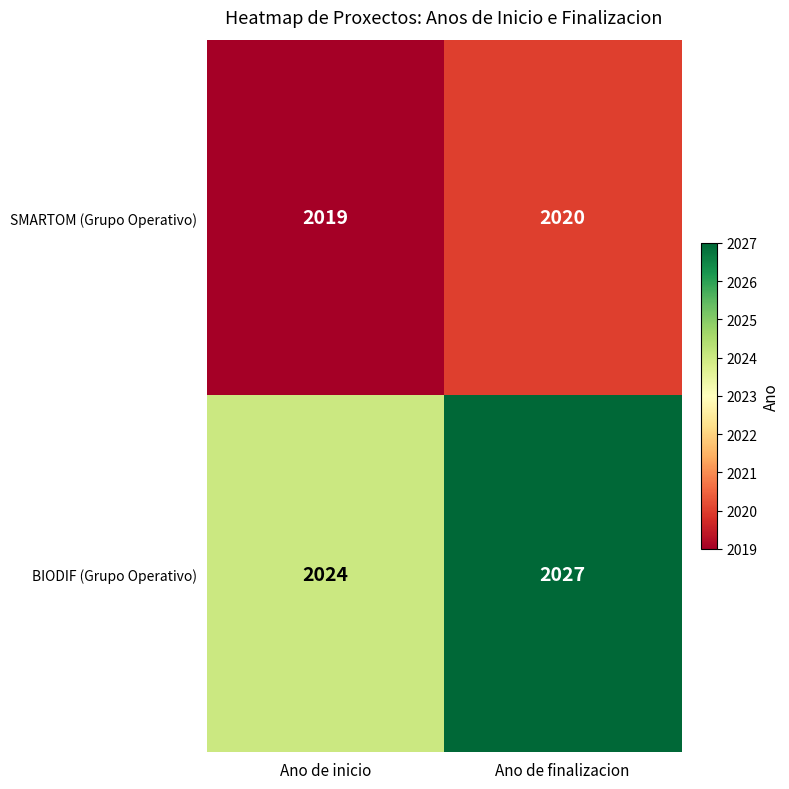

Rank the series at Ano de inicio from lowest to highest value.

SMARTOM (Grupo Operativo), BIODIF (Grupo Operativo)